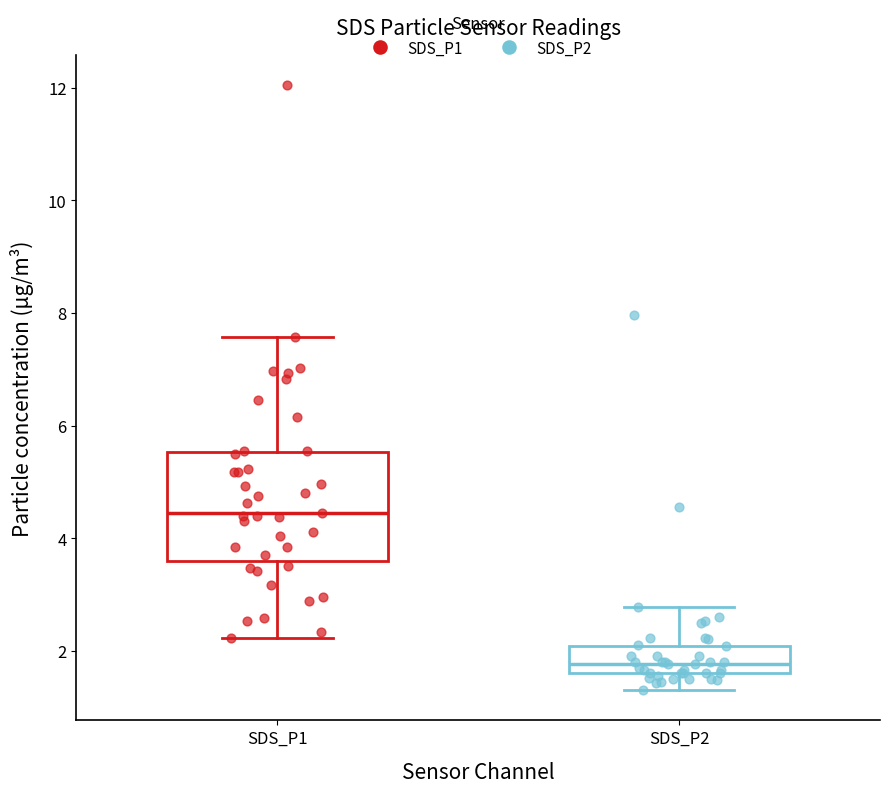

Reading left to right, transcribe this box plot: for each box, give where its median line is, the range the box spans, and where its two whiskers end, as read against the y-axis. The values are not printed on the chart, so give them approximately, as read against the axis.

SDS_P1: median 4.4, box 3.6 to 5.6, whiskers 2.2 to 7.6
SDS_P2: median 1.8, box 1.6 to 2.0, whiskers 1.4 to 2.8